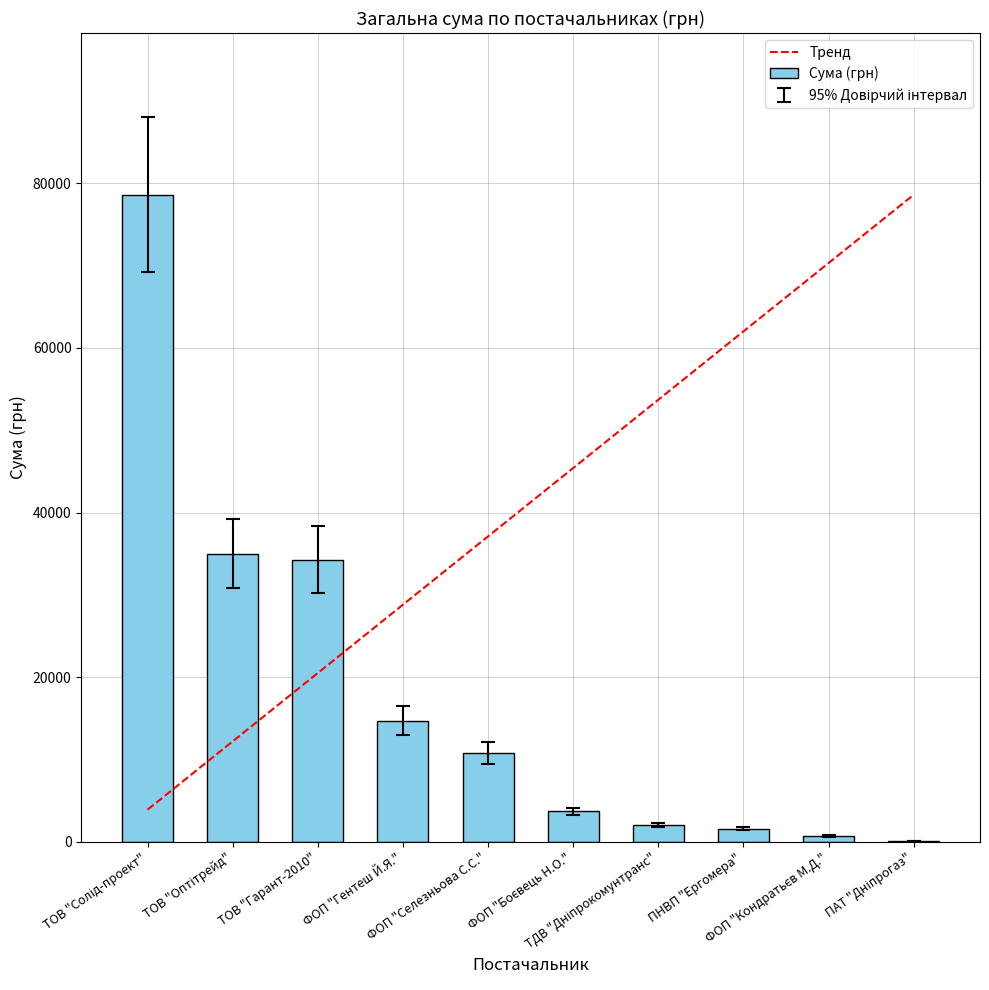

Count the number of categories in the chart.

10